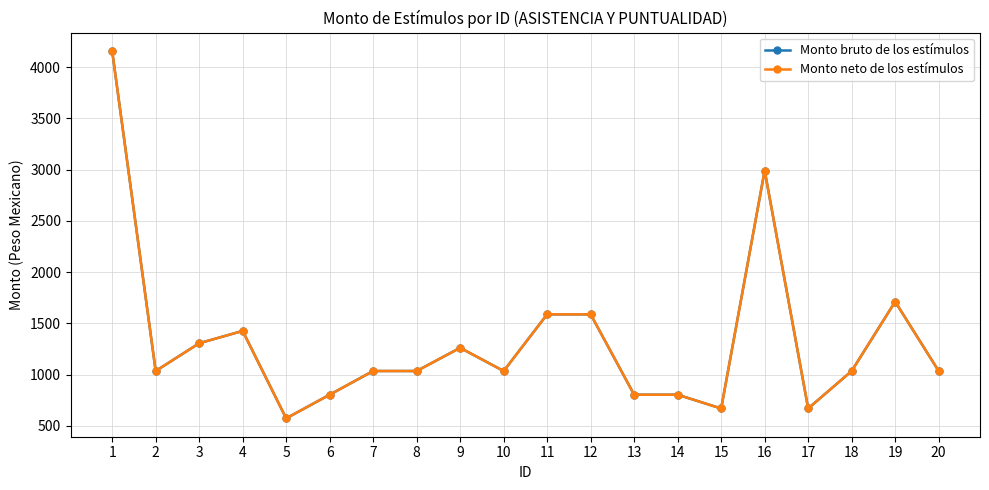

At how many categories does at least one series exceed 967?

14